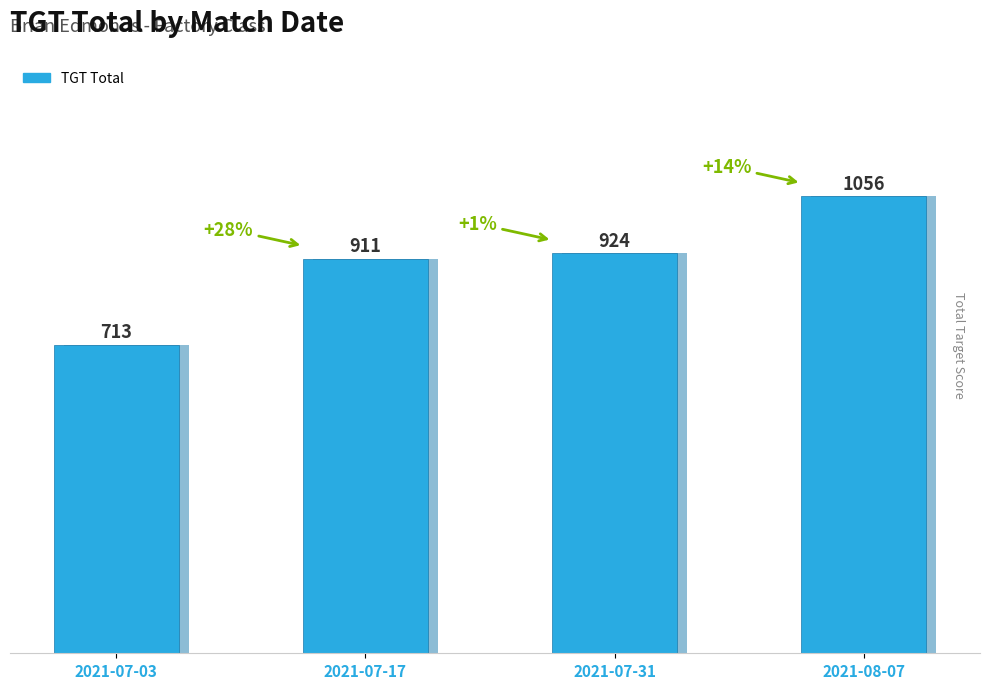

What is the change in value from 2021-07-17 to 2021-08-07?

+145